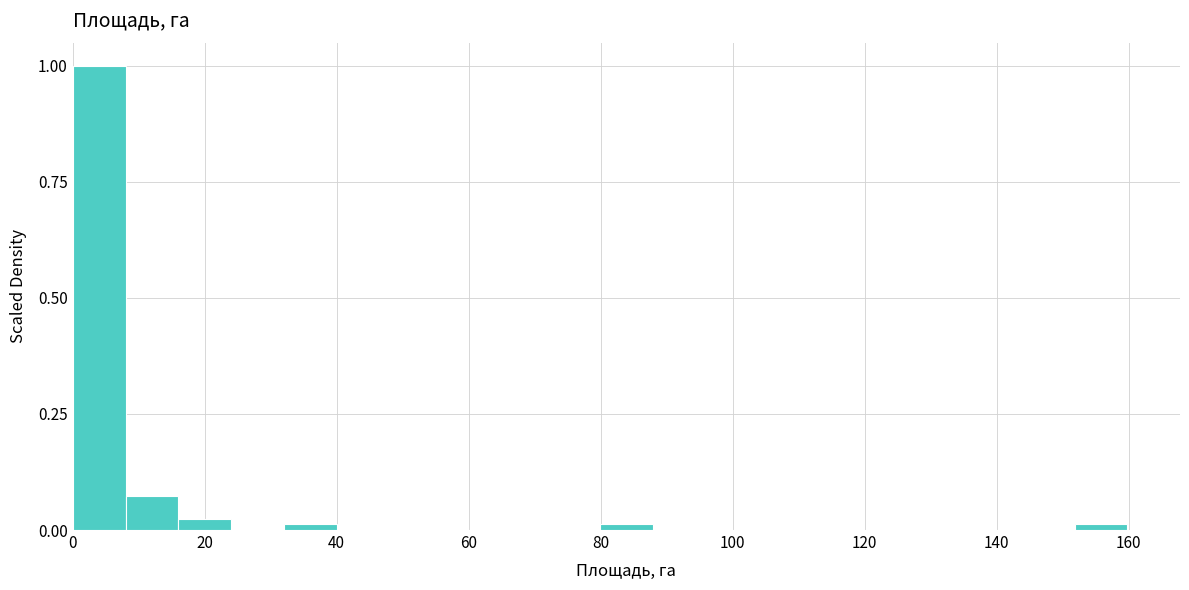

Around what value on the x-axis is the tallest bar? Give the approximate position of its centre, as read against the axis.

4